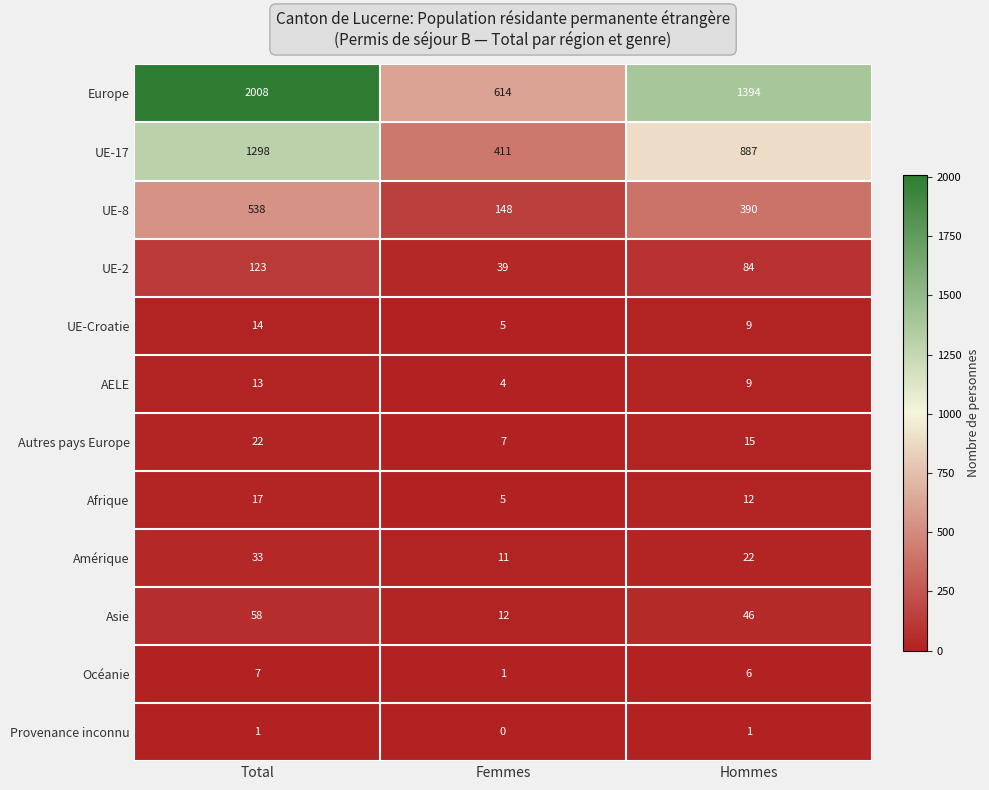

The Afrique series shows 25 at Total. True or false?

False